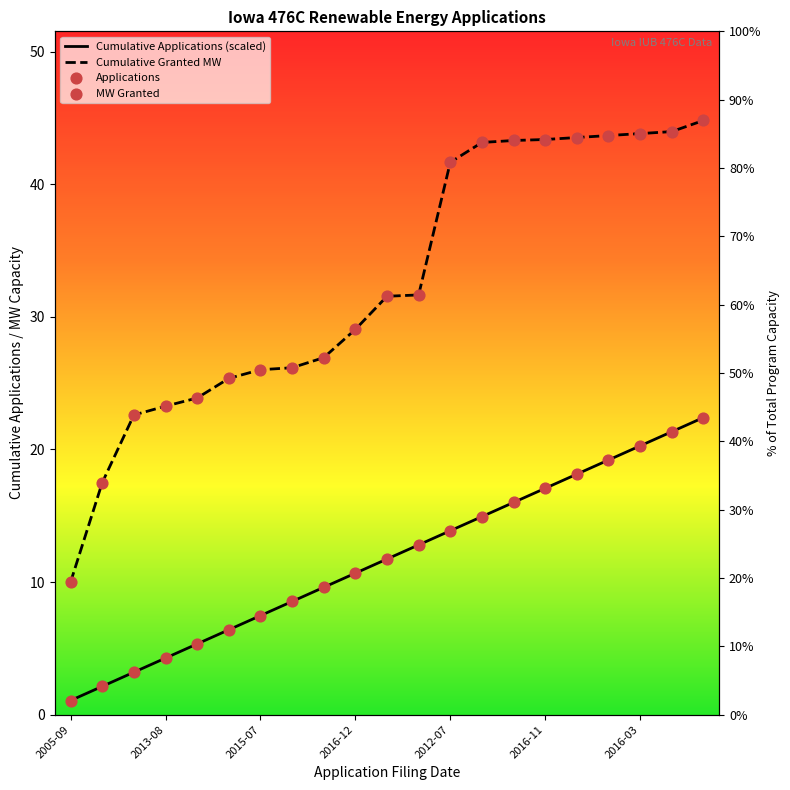

Which has a higher value, 2016-07-05 or 2011-10-05?

2016-07-05